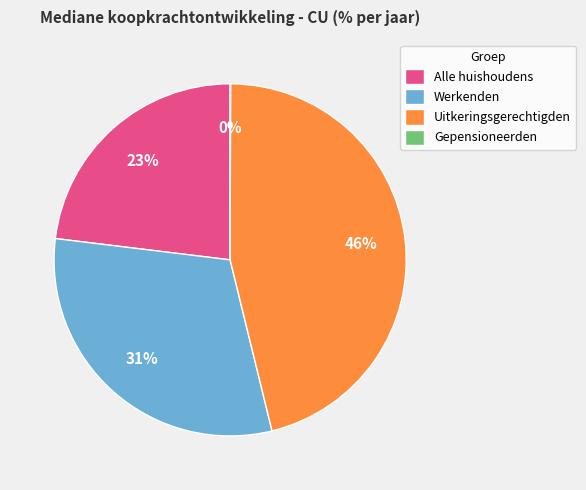

To the nearest percent, what percentage of the pie is Werkenden?

31%